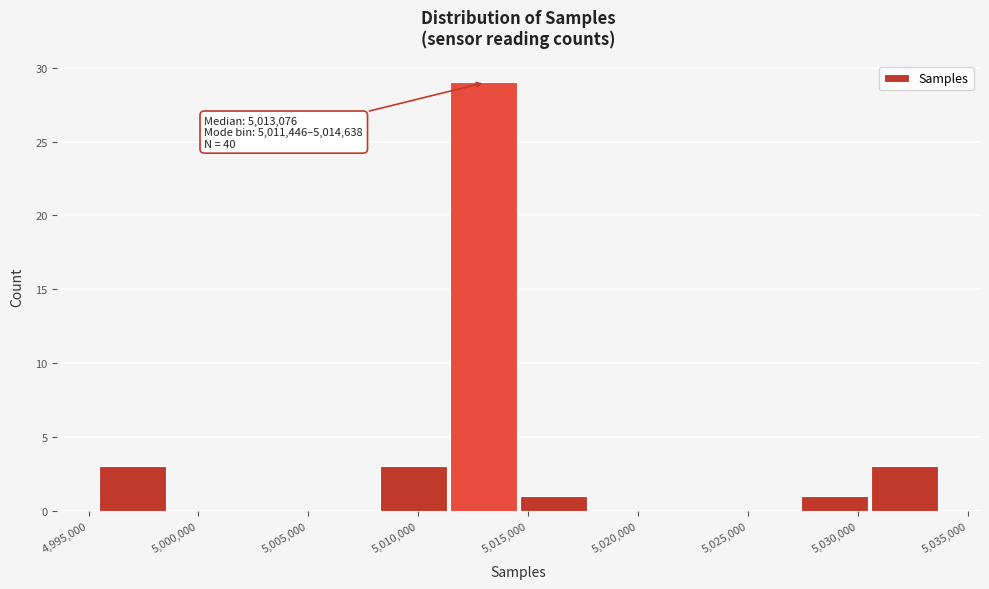

Over which range of the x-axis is the bar tallest?

5011500 to 5014500